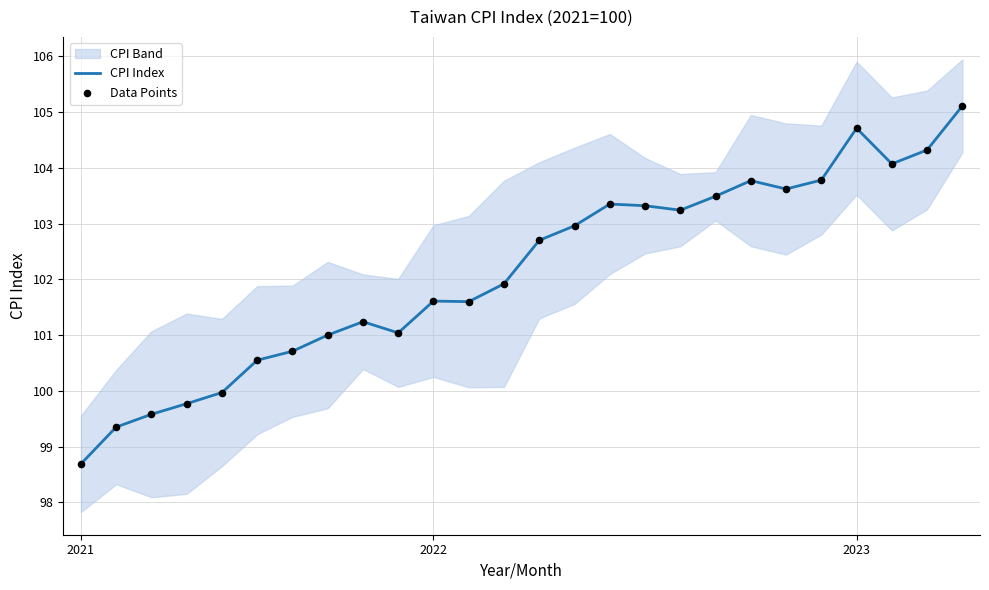

The CPI Index series shows 98.7 at 2021. True or false?

True